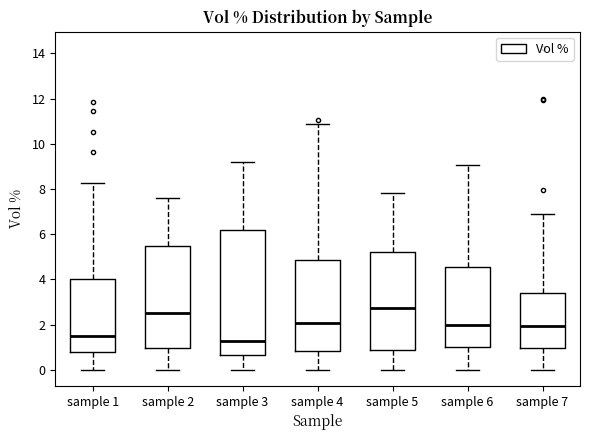

Which box is the tallest, from its lower edge to its upper edge?

sample 3